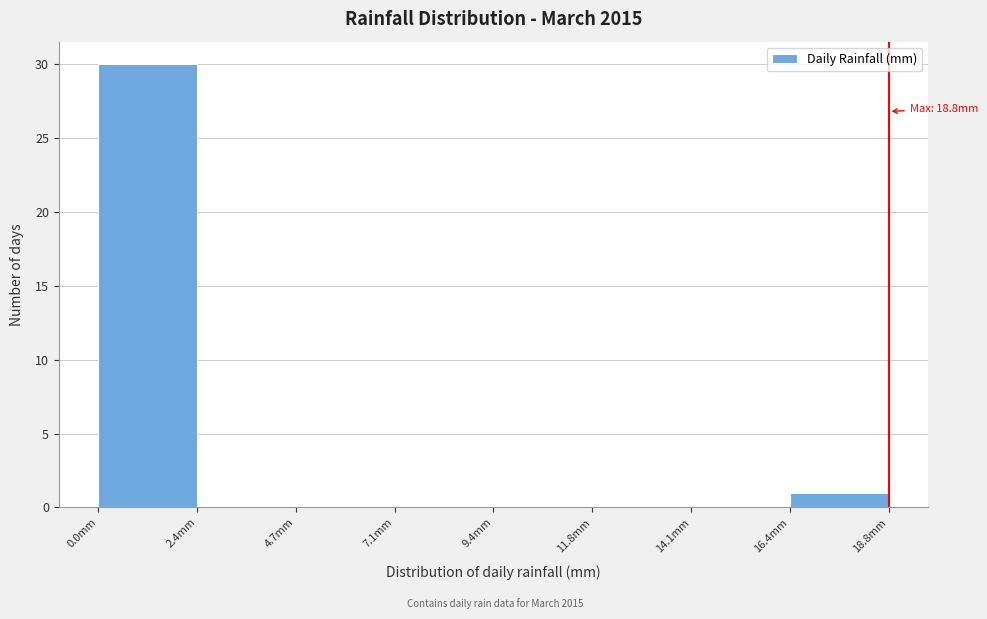

Which range on the x-axis has the tallest bar?

0.00 to 2.35